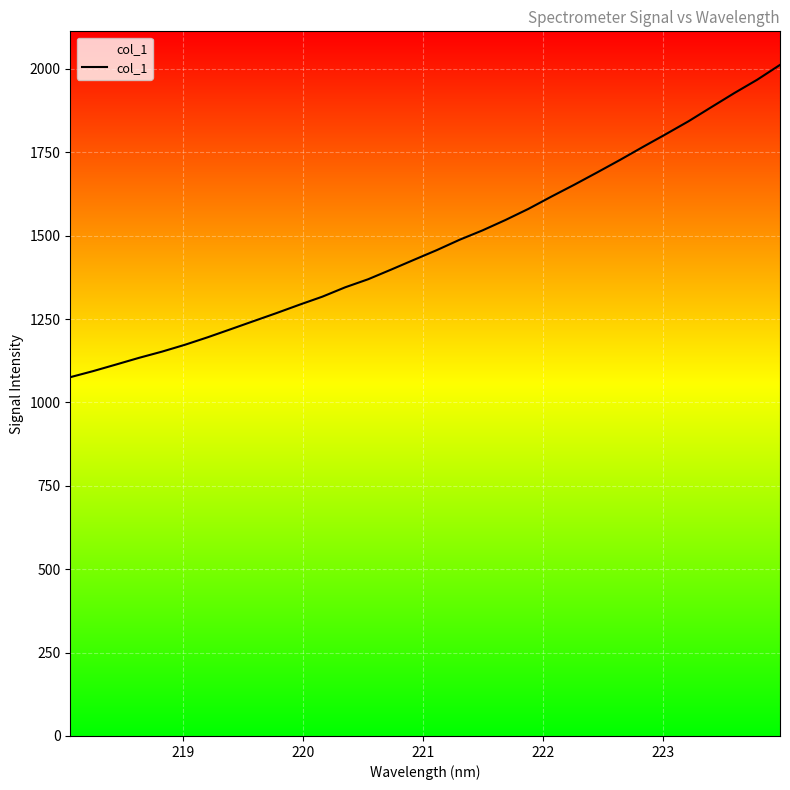

How many data points are above 1456?

16